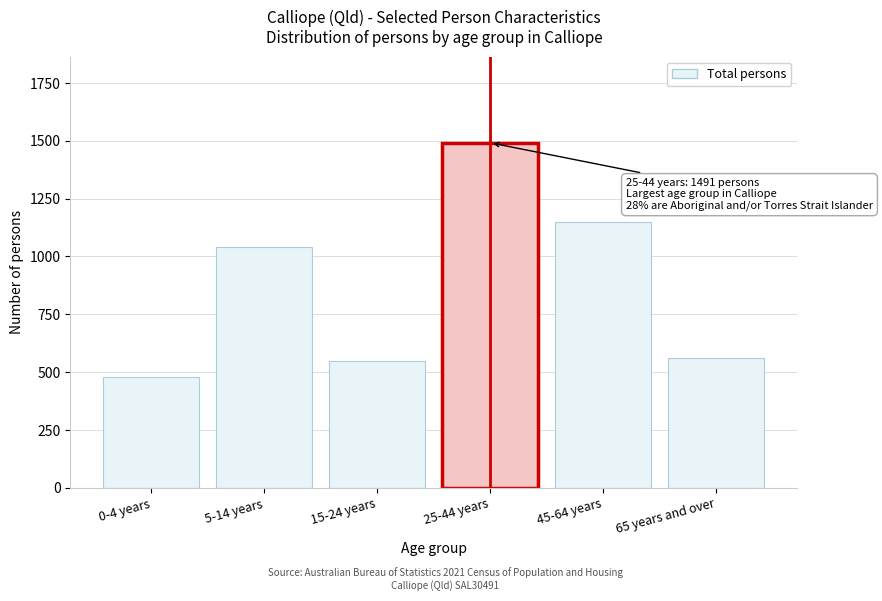

Reading right to left, extract all data points from this chart.

560	1148	1491	550	1041	477